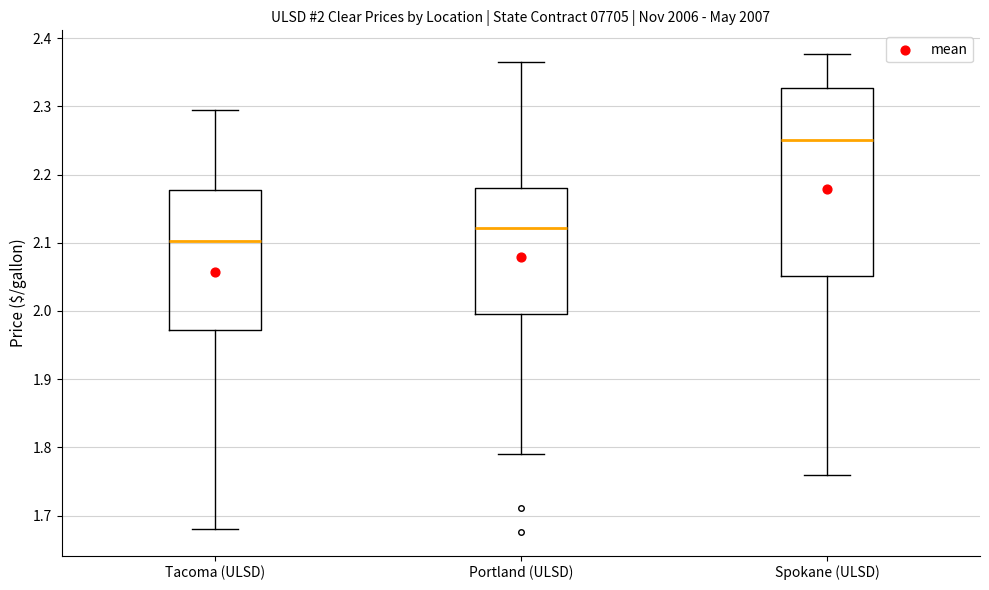

Comparing the boxes themselves (not the whiskers), which one is the tallest?

Spokane (ULSD)